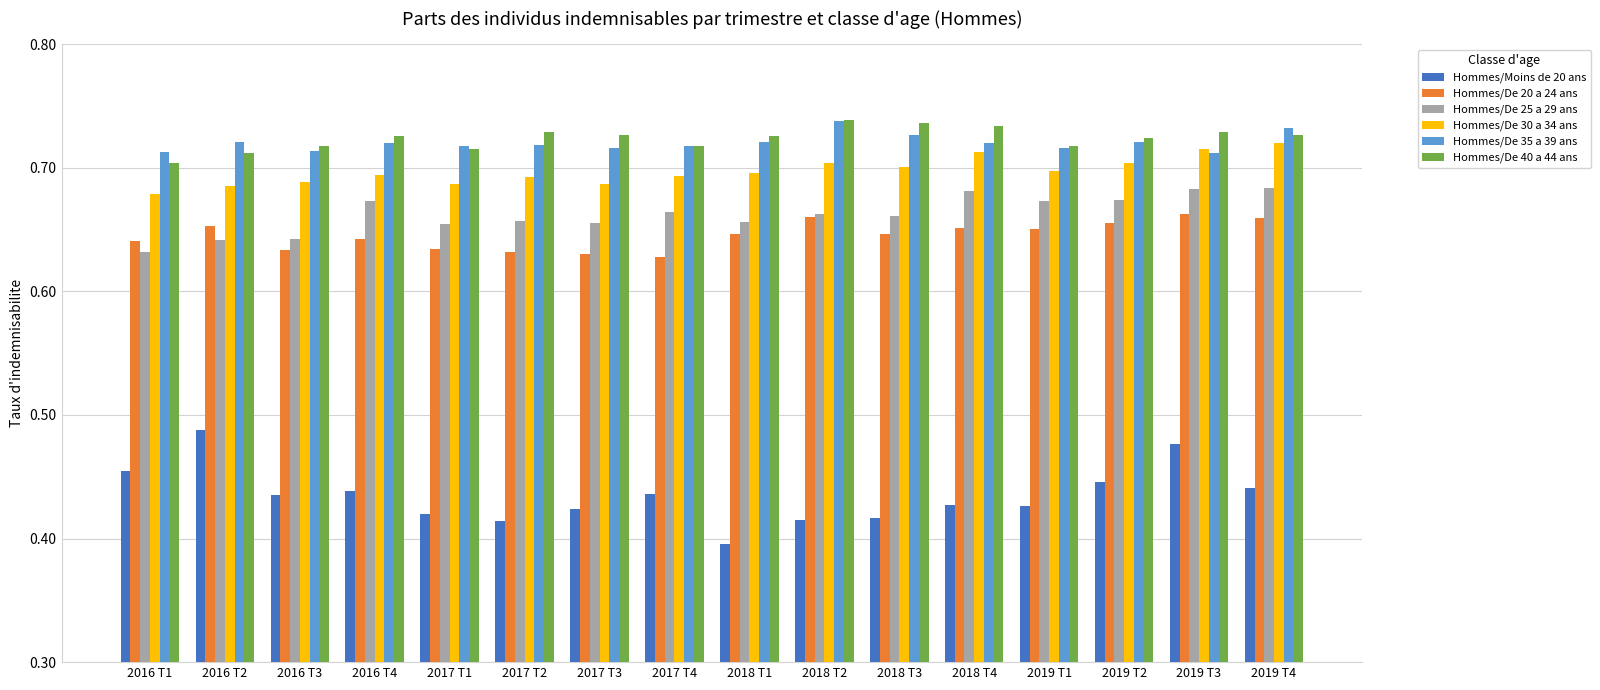

What is the label of the 12th bar from the left?

2018 T4